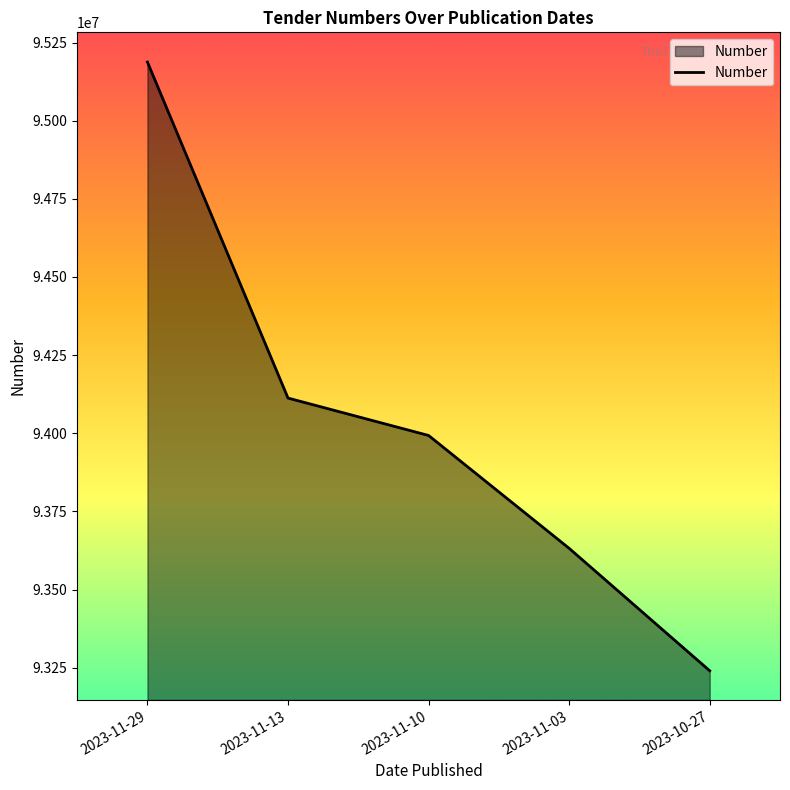

Reading left to right, list all the values displayed in this chart.

95187488	94112651	93993002	93631934	93240272